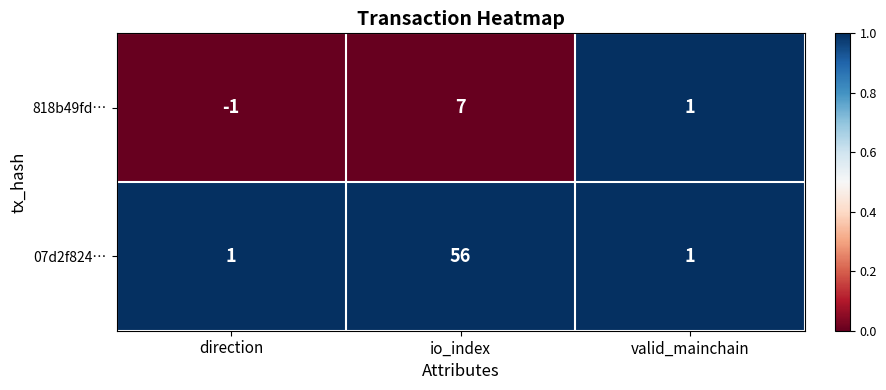

What is the sum of all 07d2f824… values?

58